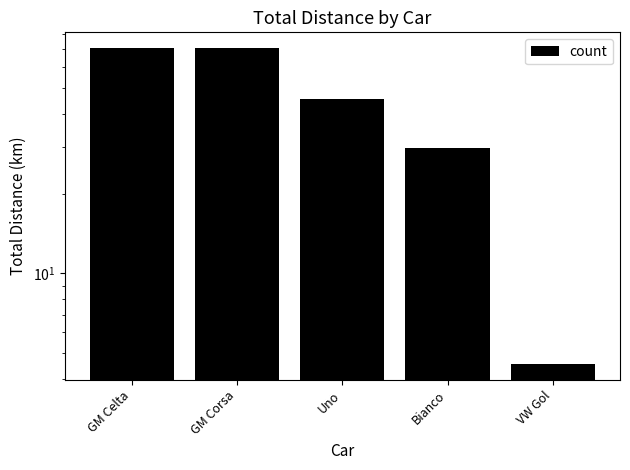

Reading left to right, transcribe all the data shown in this chart.

GM Celta=70.6	GM Corsa=70.6	Uno=45.6	Bianco=29.6	VW Gol=4.6